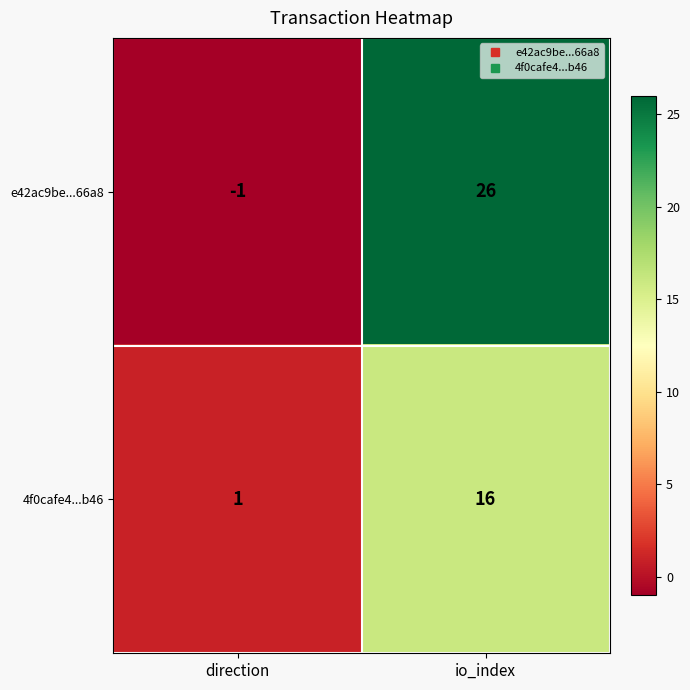

Rank the series by their average value, from highest to lowest.

e42ac9be...66a8, 4f0cafe4...b46